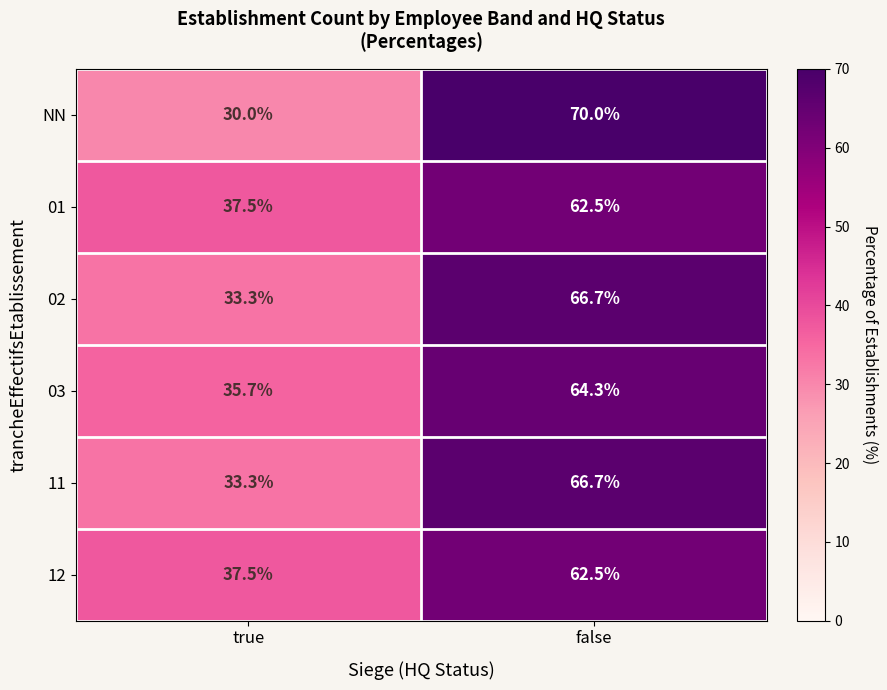

What is the sum of all 02 values?

100.0